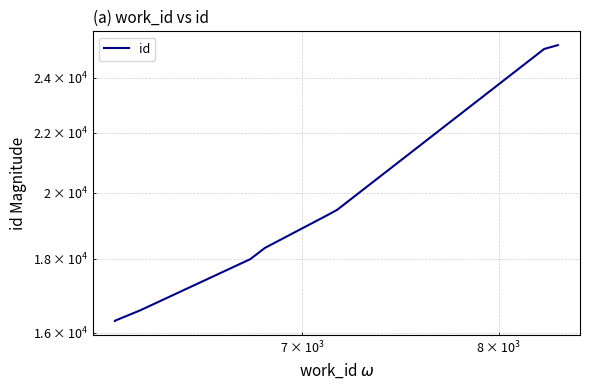

True or false: there are more than 2 points higher than both neighbors.

False